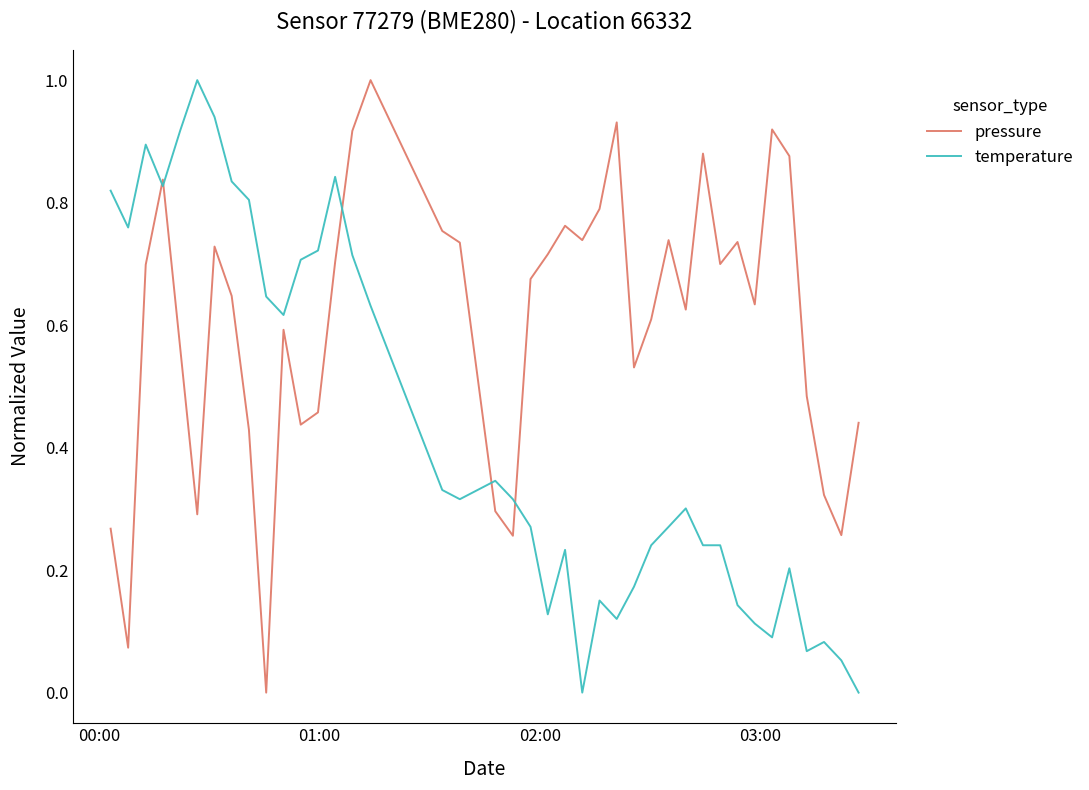

What is the maximum value for pressure?

1.0